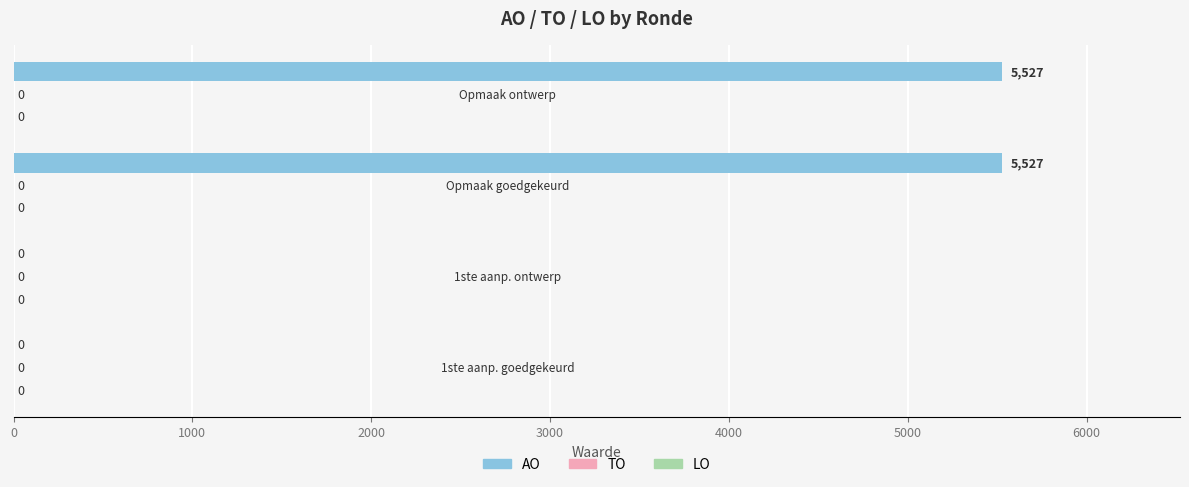

What is the maximum value shown in the chart?

5527